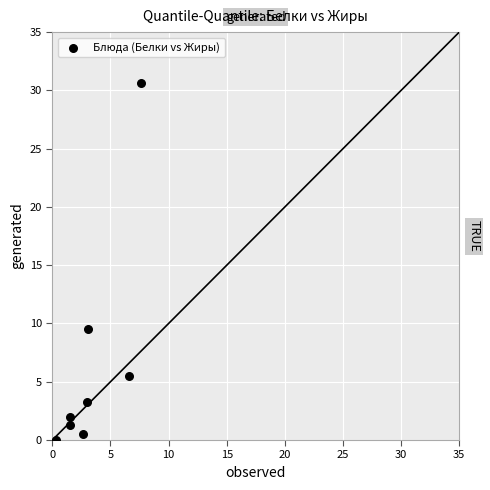

What Y value in the scatter plot is closest to 15?

9.5